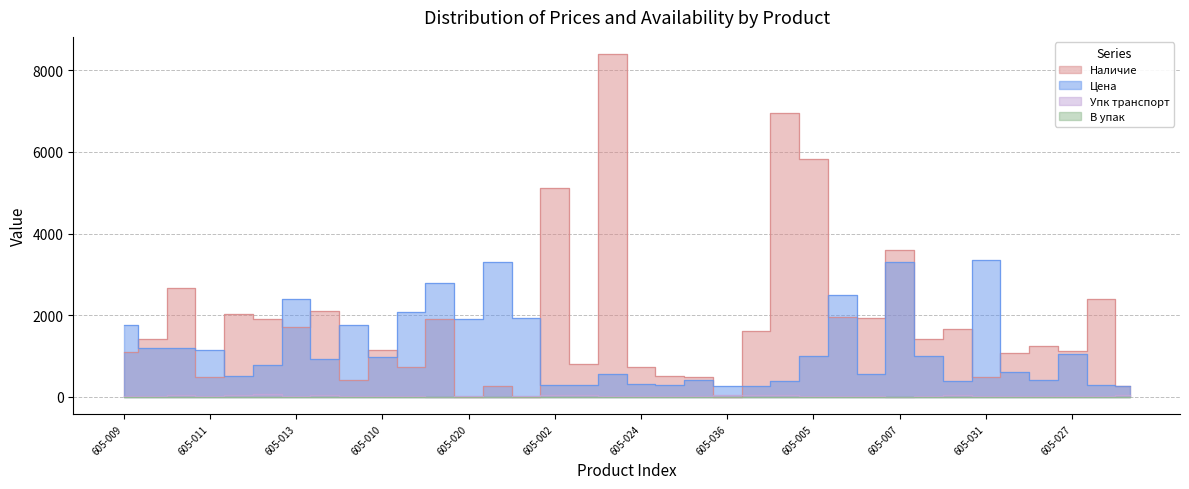

What value does the Наличие series have at 605-031?

491.0